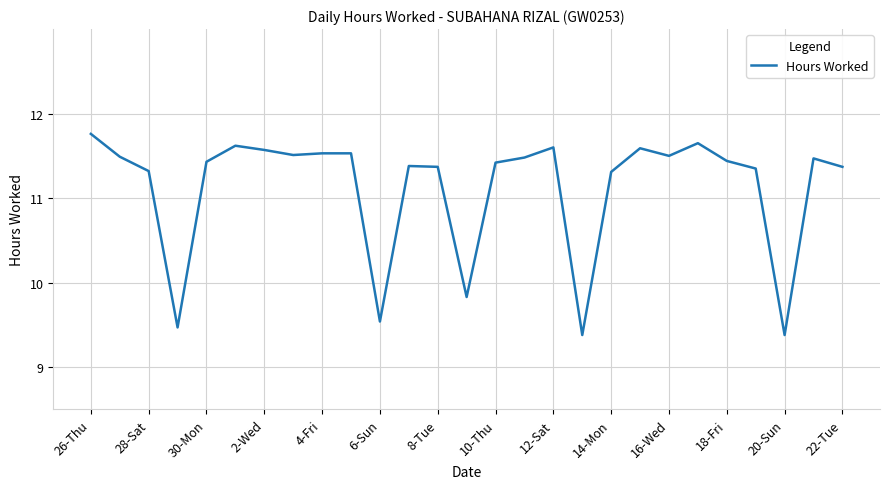

What is the smallest value displayed?

9.4